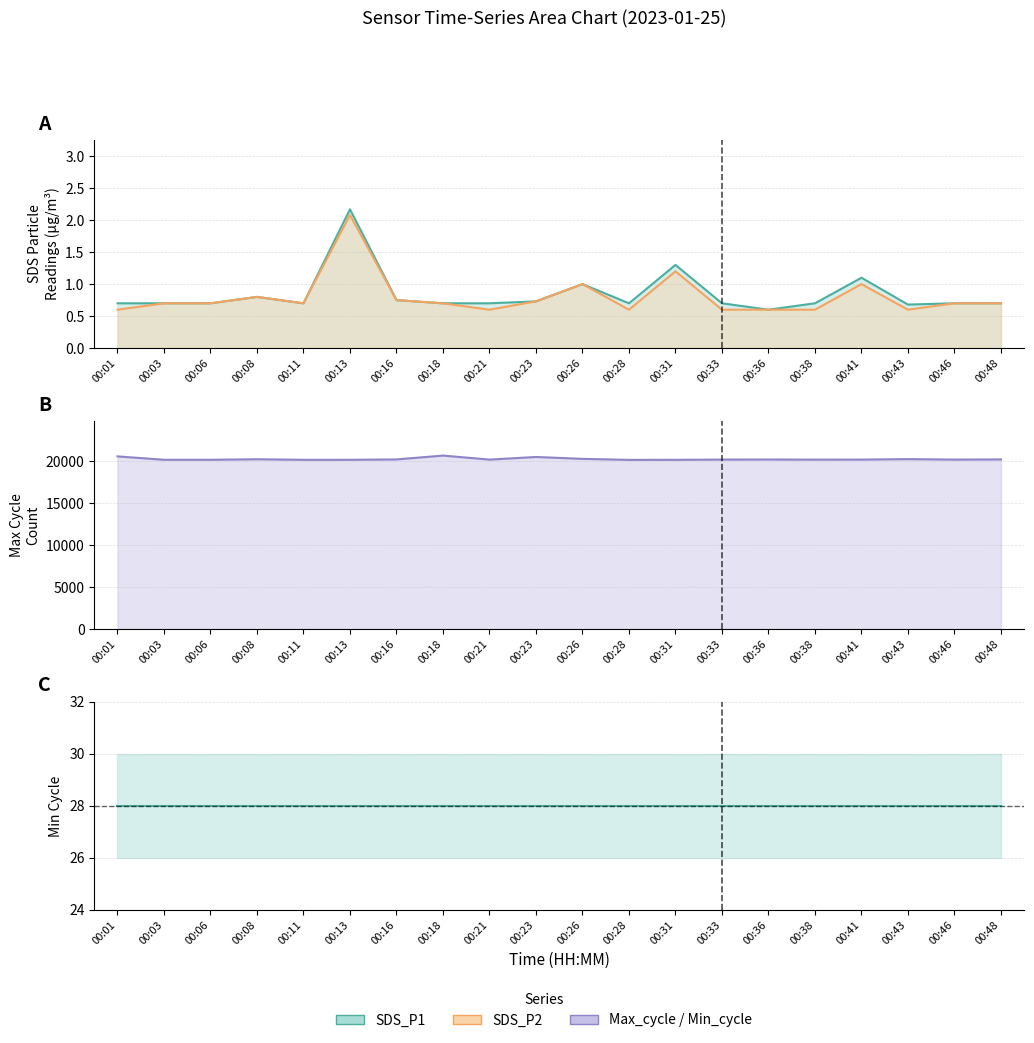

What is the difference between the maximum and minimum values in the SDS_P1 series?

1.6